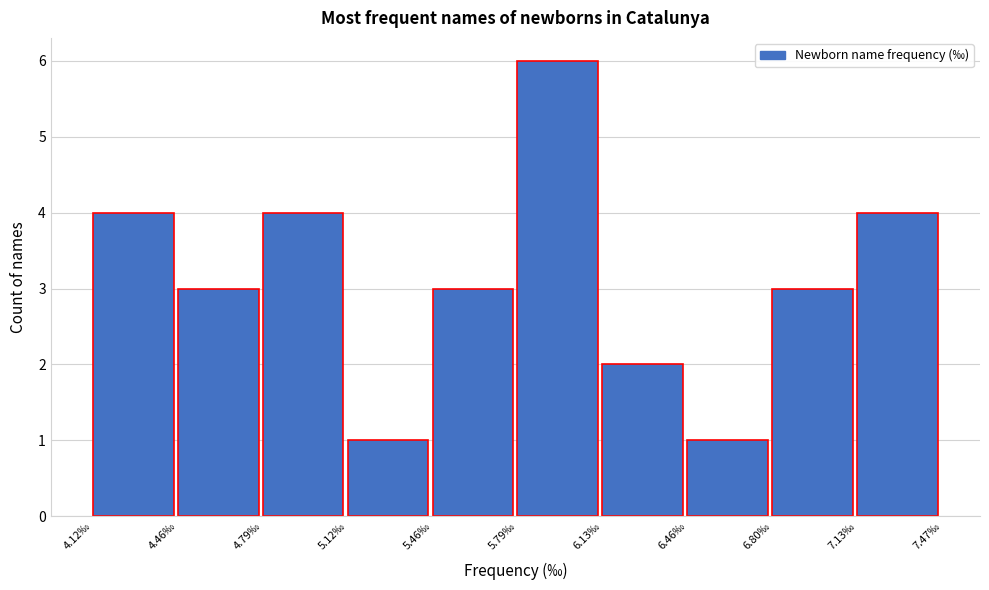

Over which range of the x-axis is the bar tallest?

5.795 to 6.130